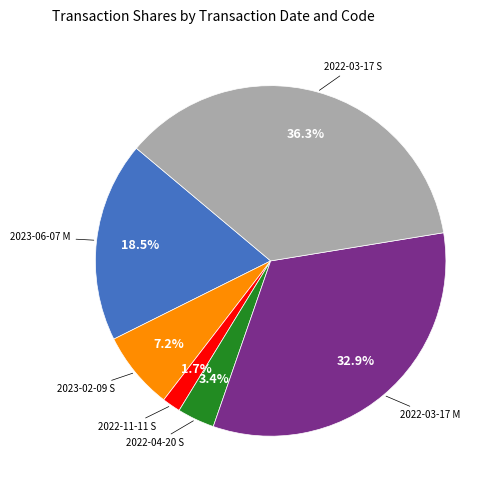

Does any single category account for the majority?

No